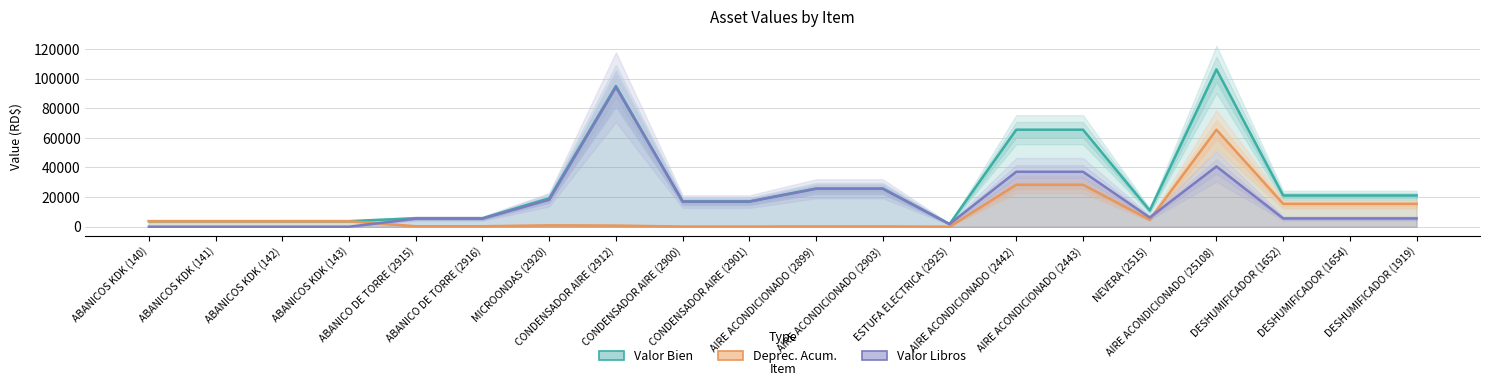

What value does the Deprec. Acum. series have at DESHUMIFICADOR (1654)?

15488.7